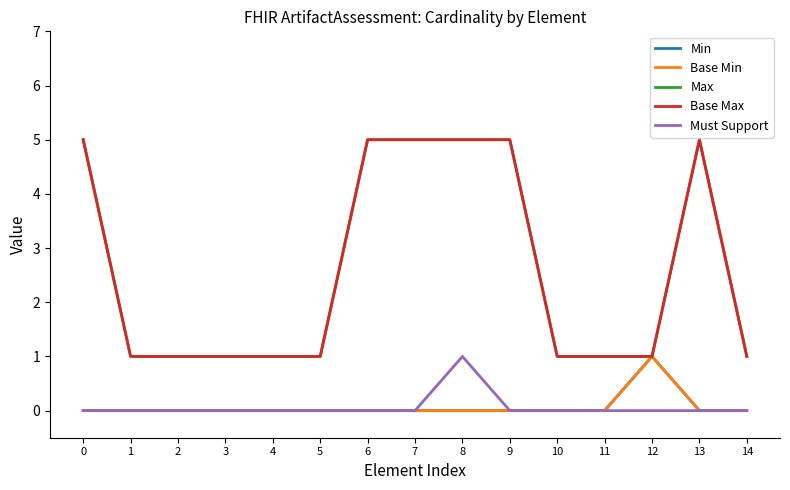

Does the chart display data point markers on the line(s)?

No